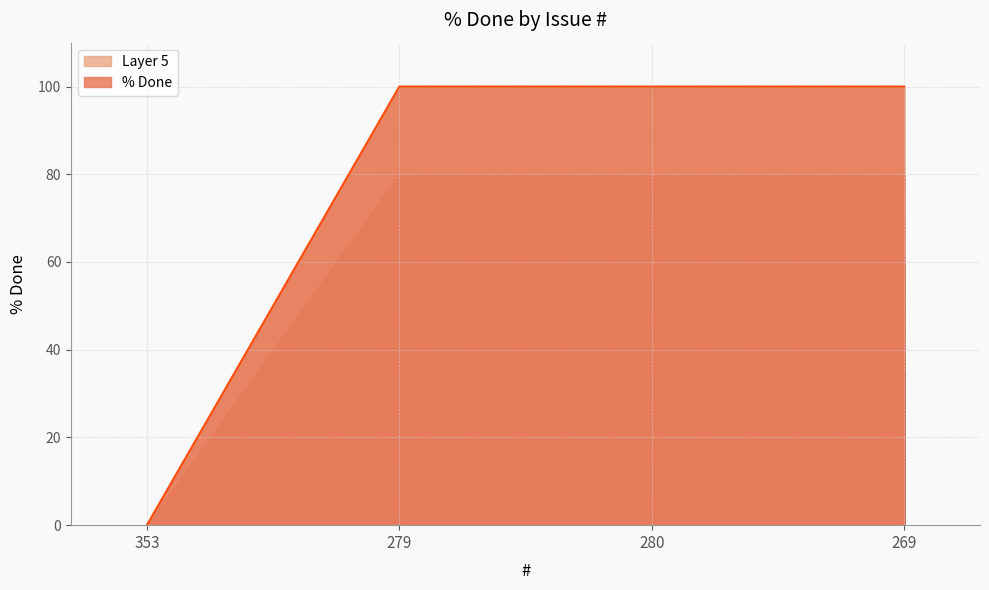

True or false: the data shows 50 at 353.

False